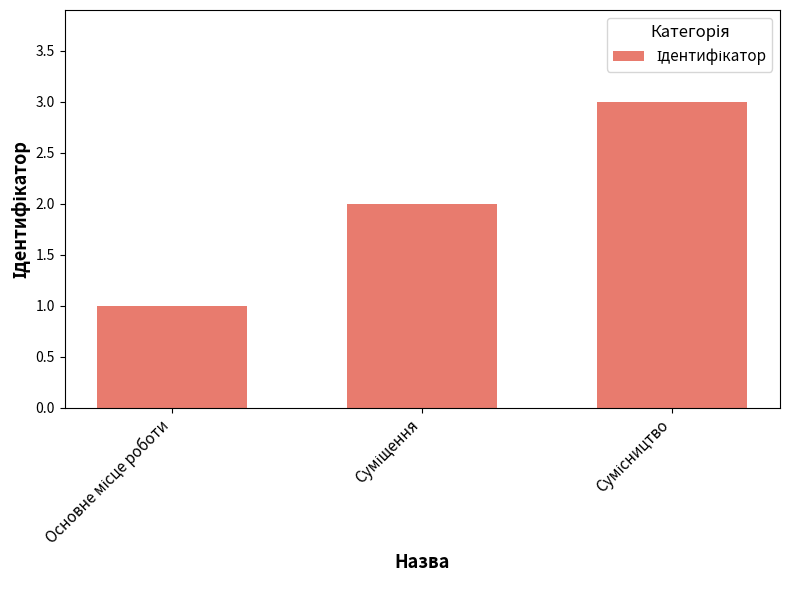

What is the greatest value displayed?

3